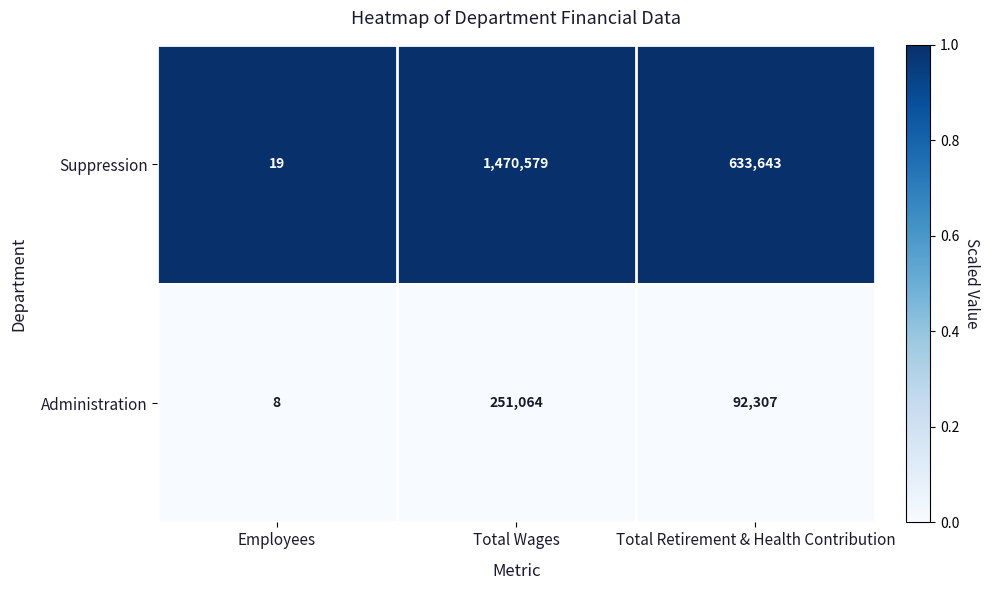

Count the number of categories in the chart.

3